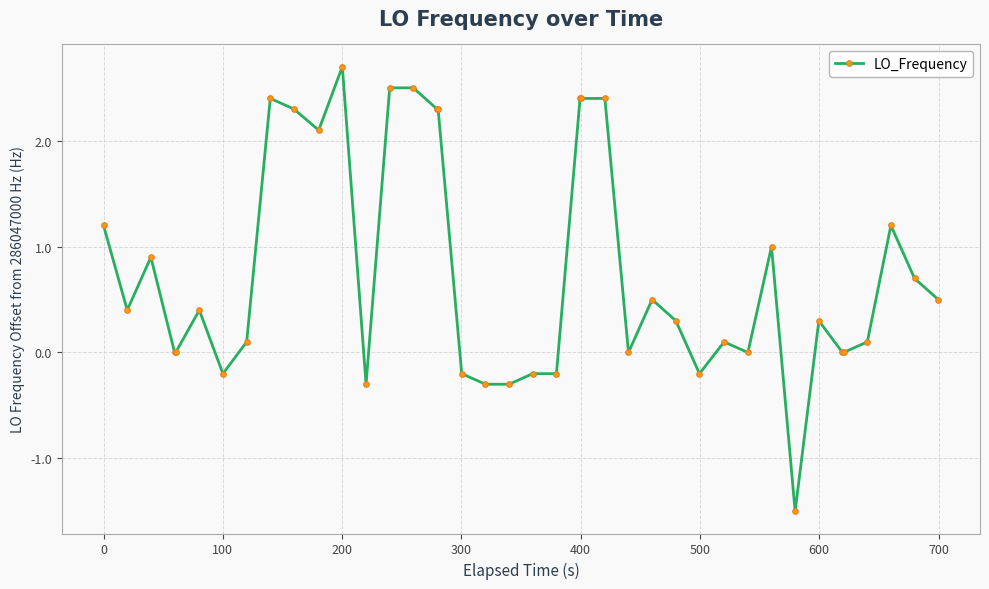

What is the difference between the maximum and minimum values?

4.2